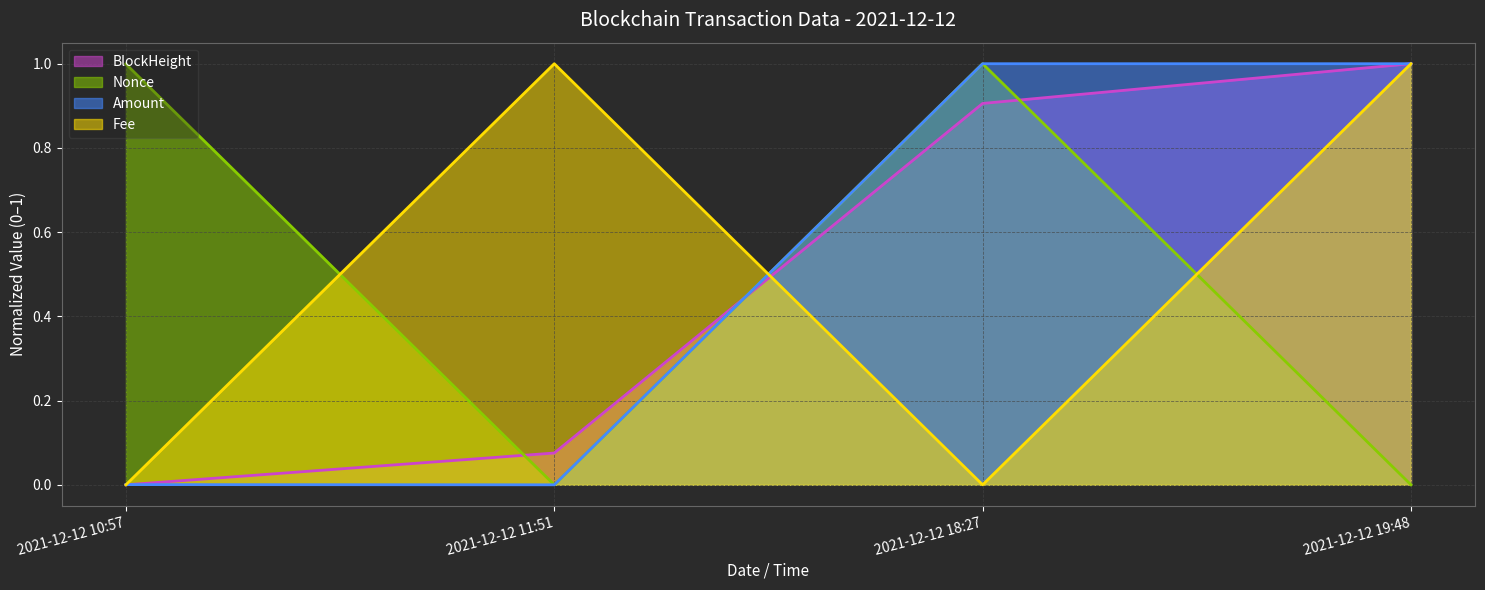

What is the total value across all series at 2021-12-12 10:57?

1.0